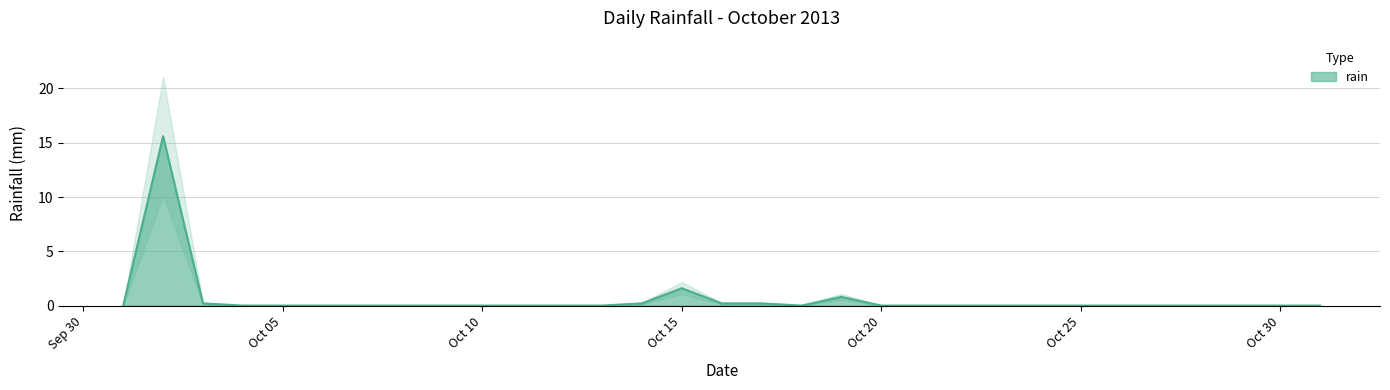

List the labels in order of value, smallest first.

2013-10-01, 2013-10-04, 2013-10-05, 2013-10-06, 2013-10-07, 2013-10-08, 2013-10-09, 2013-10-10, 2013-10-11, 2013-10-12, 2013-10-13, 2013-10-18, 2013-10-20, 2013-10-21, 2013-10-22, 2013-10-23, 2013-10-24, 2013-10-25, 2013-10-26, 2013-10-27, 2013-10-28, 2013-10-29, 2013-10-30, 2013-10-31, 2013-10-03, 2013-10-14, 2013-10-16, 2013-10-17, 2013-10-19, 2013-10-15, 2013-10-02